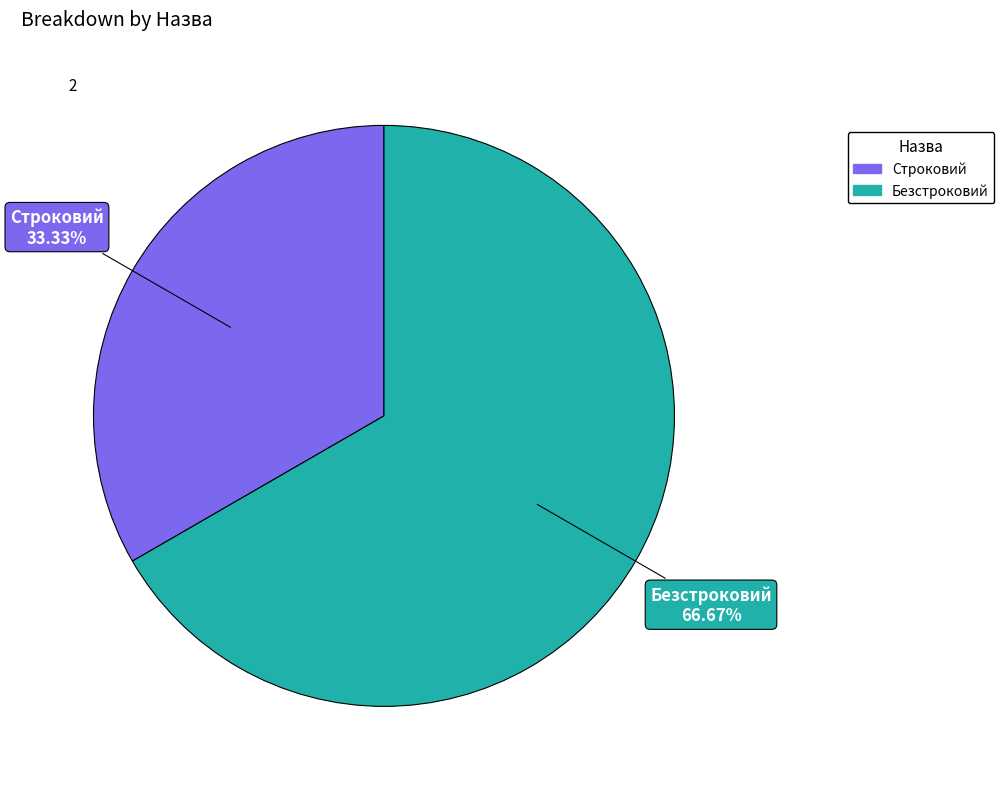

How many slices are in this pie chart?

2